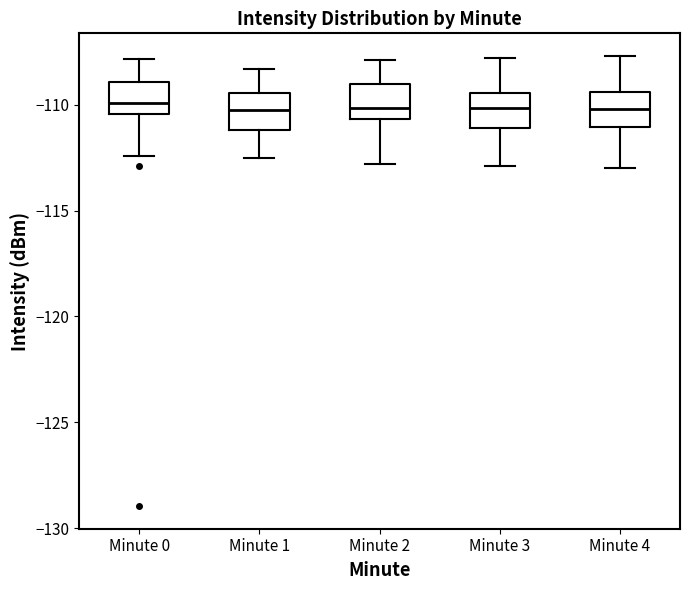

Reading left to right, transcribe this box plot: for each box, give where its median line is, the range the box spans, and where its two whiskers end, as read against the y-axis. The values are not printed on the chart, so give them approximately, as read against the axis.

Minute 0: median -110.0, box -110.5 to -109.0, whiskers -112.5 to -108.0
Minute 1: median -110.0, box -111.0 to -109.5, whiskers -112.5 to -108.5
Minute 2: median -110.0, box -110.5 to -109.0, whiskers -113.0 to -108.0
Minute 3: median -110.0, box -111.0 to -109.5, whiskers -113.0 to -108.0
Minute 4: median -110.0, box -111.0 to -109.5, whiskers -113.0 to -107.5